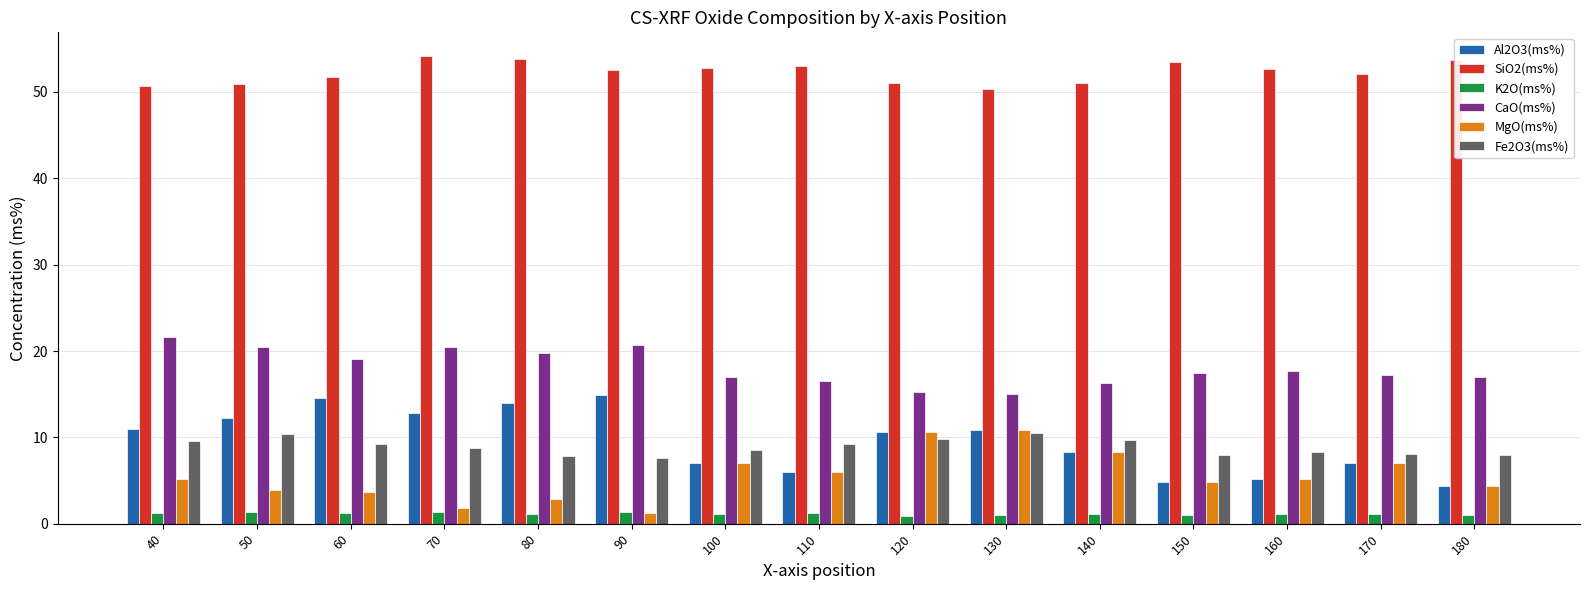

Count the number of data series in this chart.

6